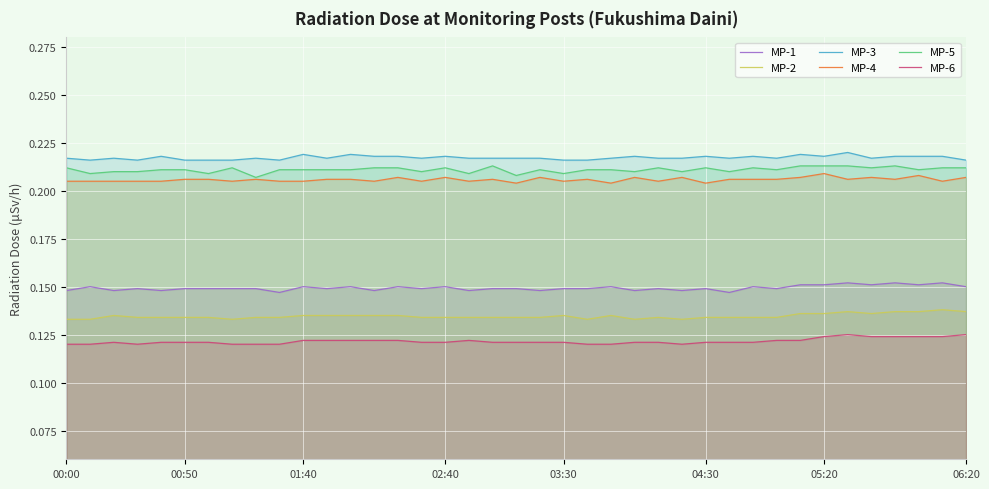

Is it true that MP-3 equals 0.1 at 06:20?

False